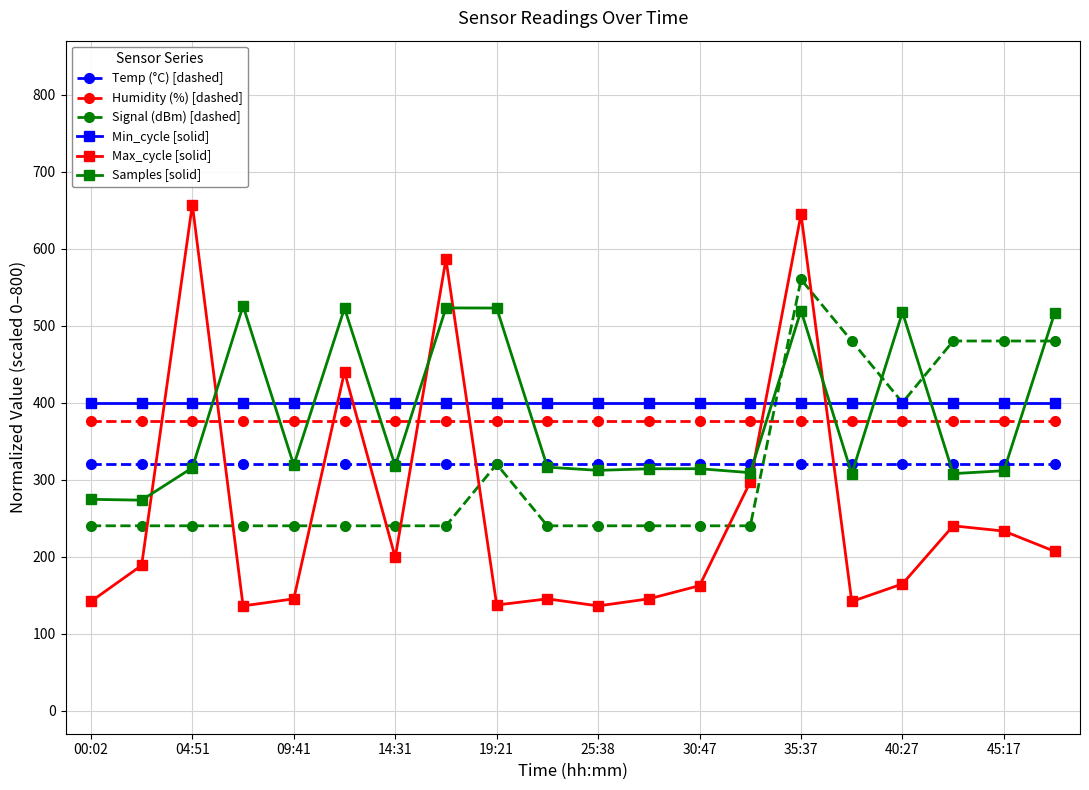

What is the average value of the Samples [solid] series?

381.9